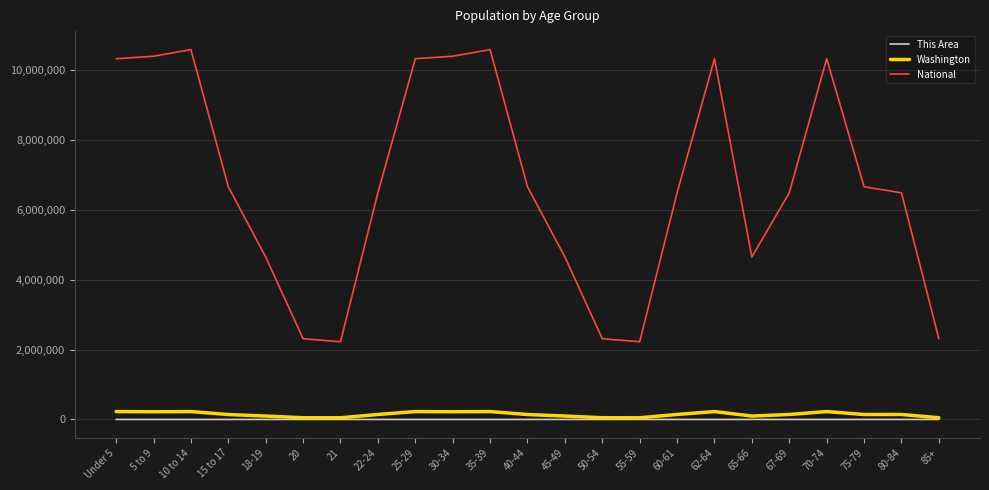

What position from the left is 60-61?

16